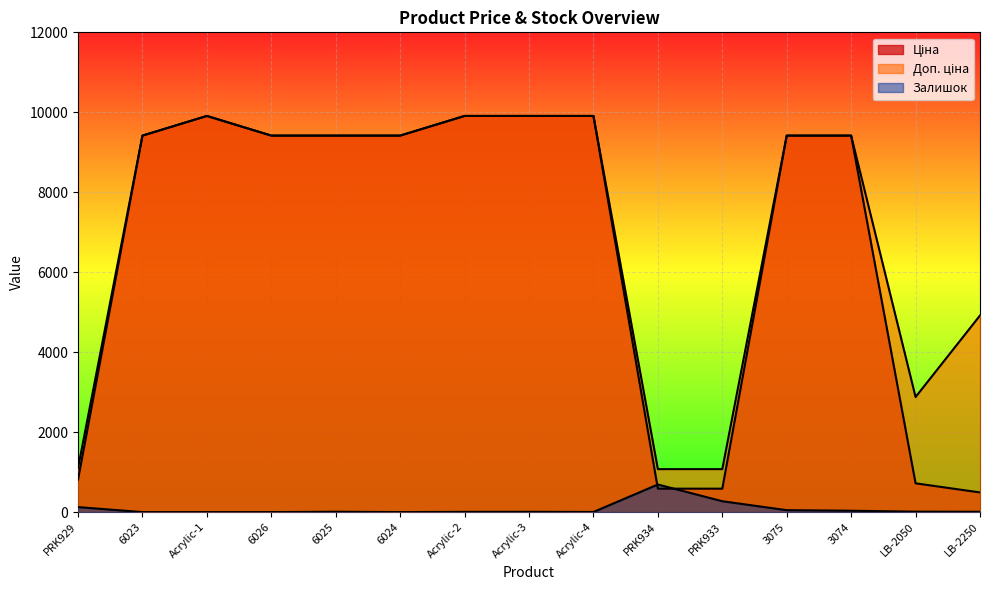

How many interior local peaks does the Доп. ціна series have?

1